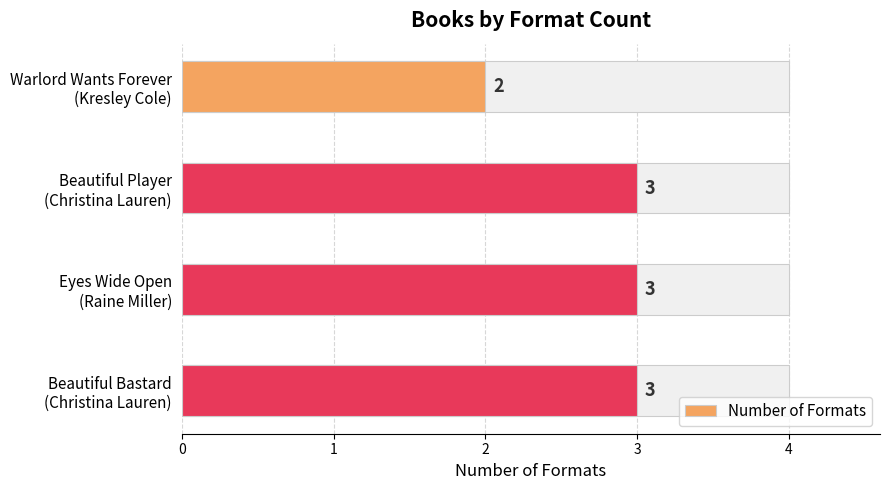

True or false: the data shows 2 at Beautiful Player
(Christina Lauren).

False